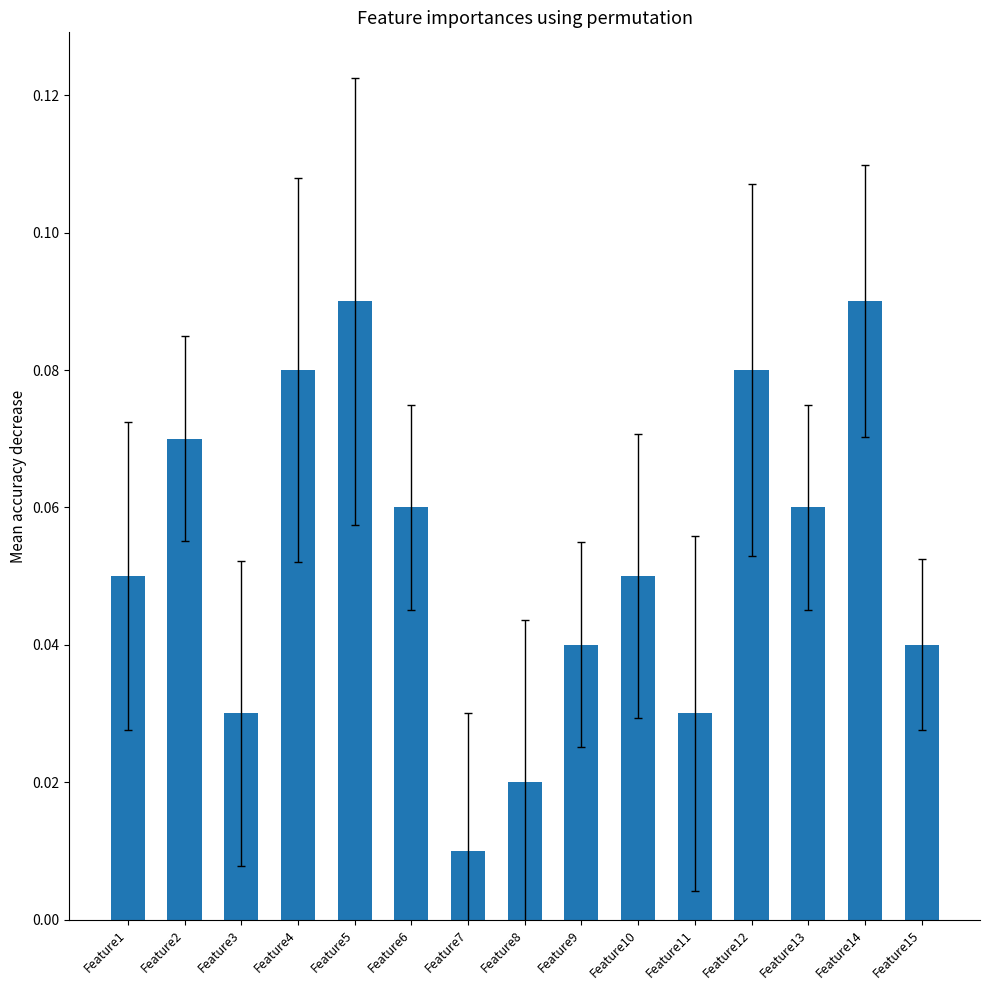

True or false: the data shows 0.0 at Feature4.

False